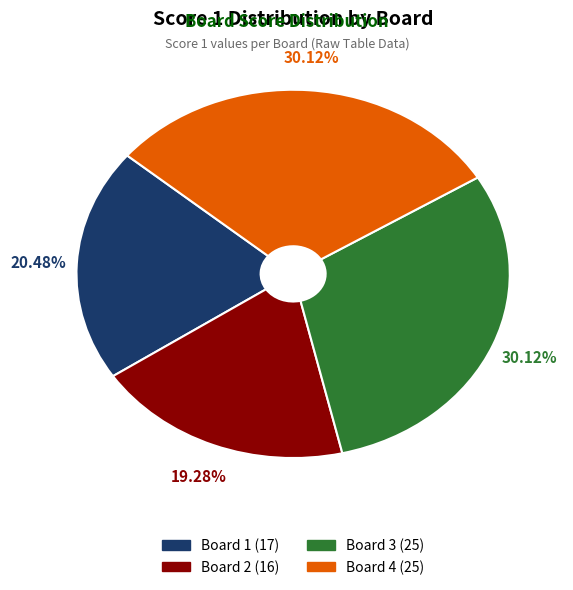

Is it true that Board 3 is 44% of the pie?

False